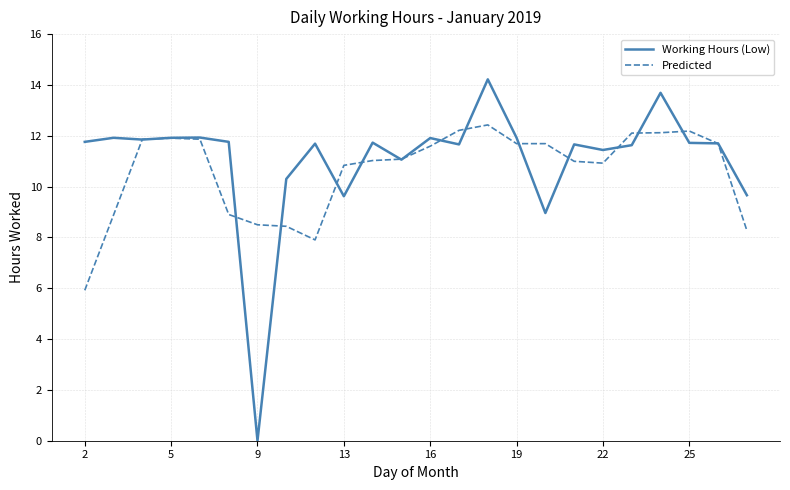

What is the highest value of the Predicted series?

12.4